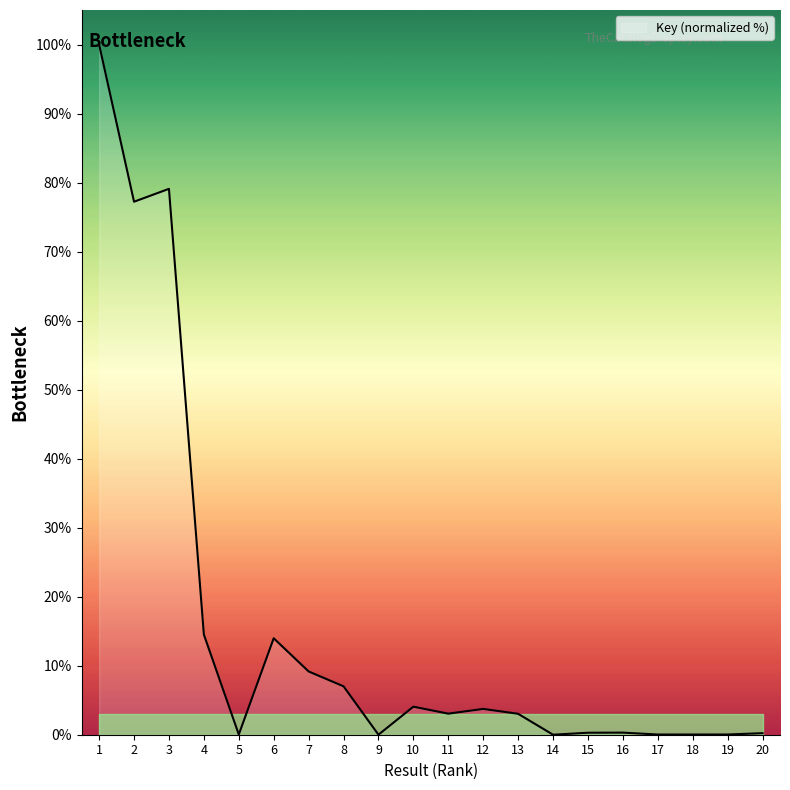

At which category does the data reach its first local peak?

3